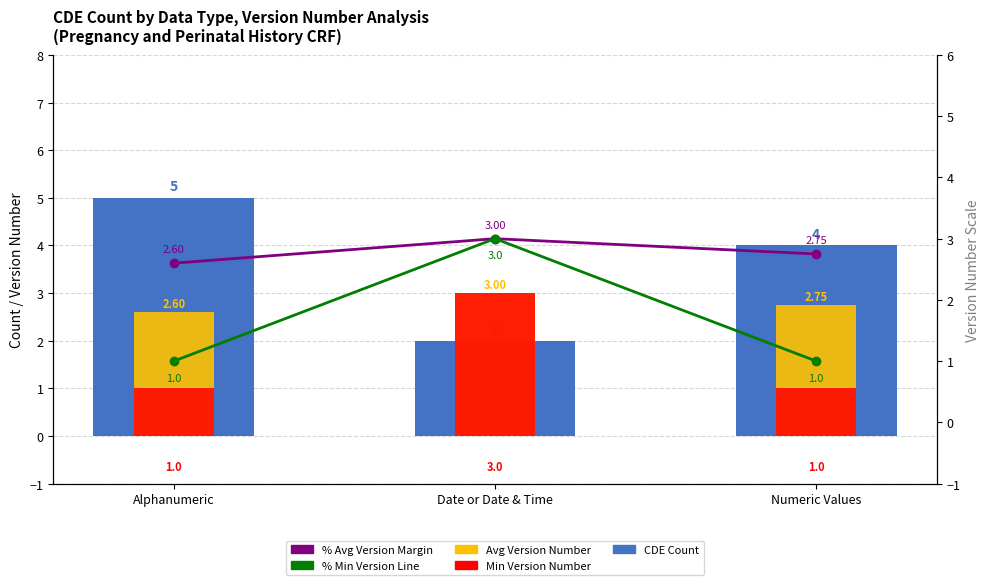

The CDE Count series shows 2.7 at Date or Date & Time. True or false?

False